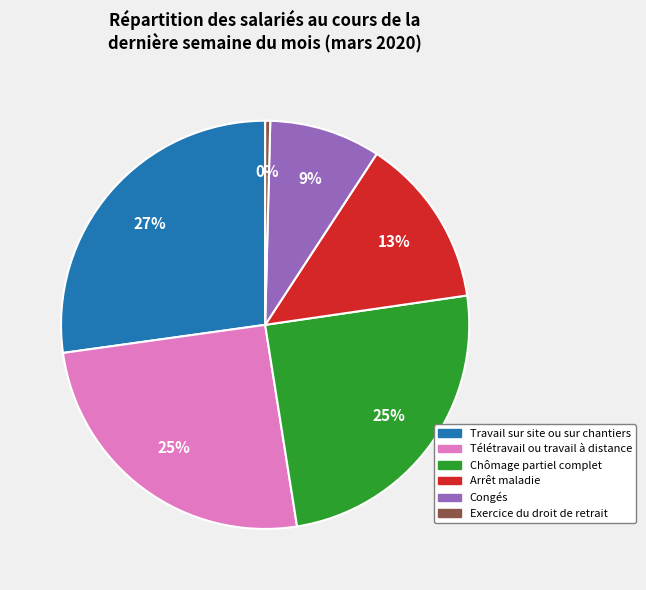

Does Travail sur site ou sur chantiers account for over 50% of the chart?

No